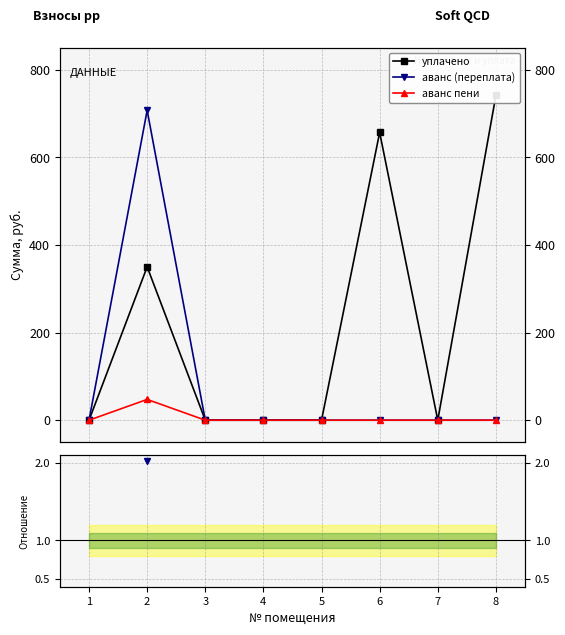

At which category does the chart reach its minimum across all series?

1